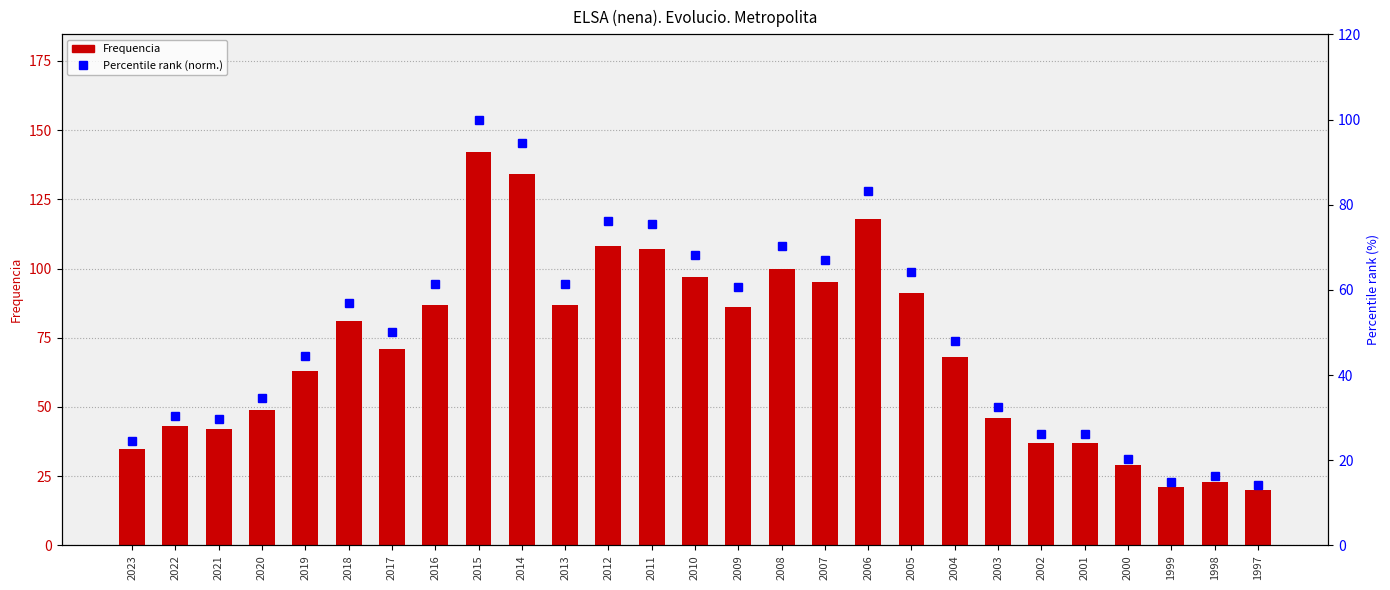

Which series has the largest total across all categories?

Frequencia